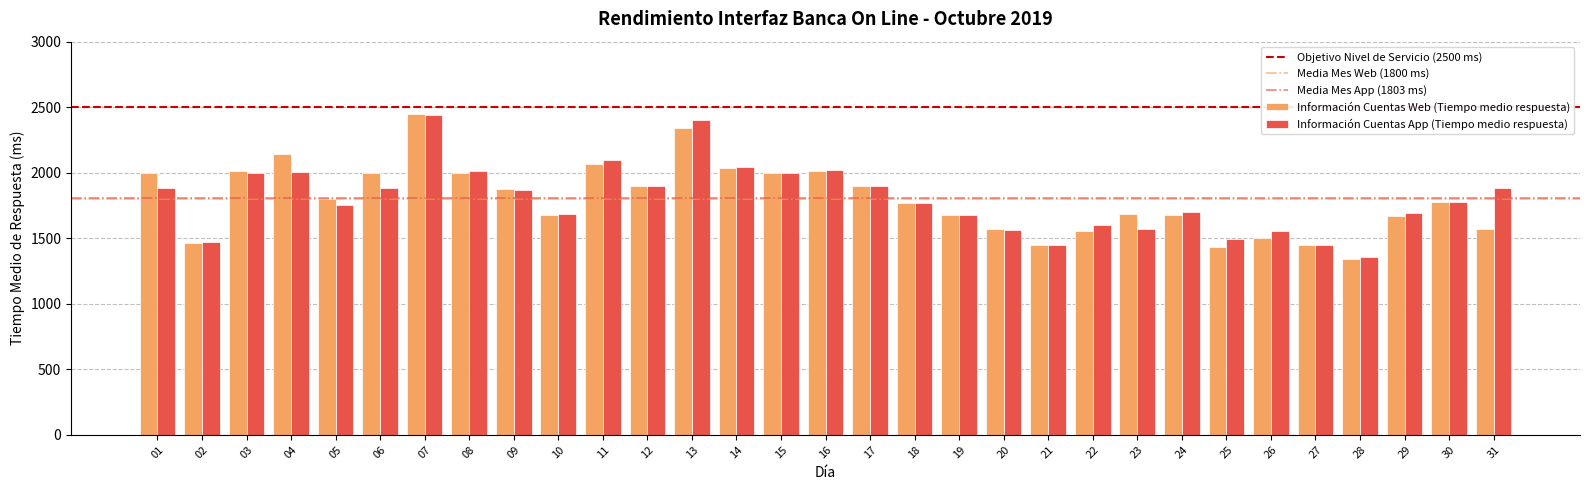

What is the sum of all Información Cuentas Web (Tiempo medio respuesta) values?

55787